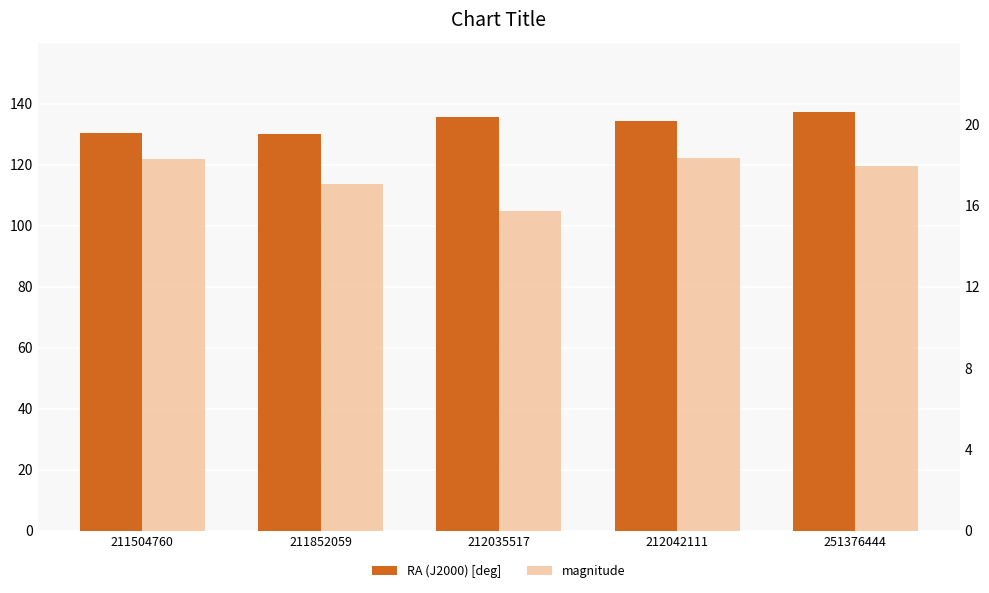

The value of magnitude at 212042111 is 5.6. True or false?

False